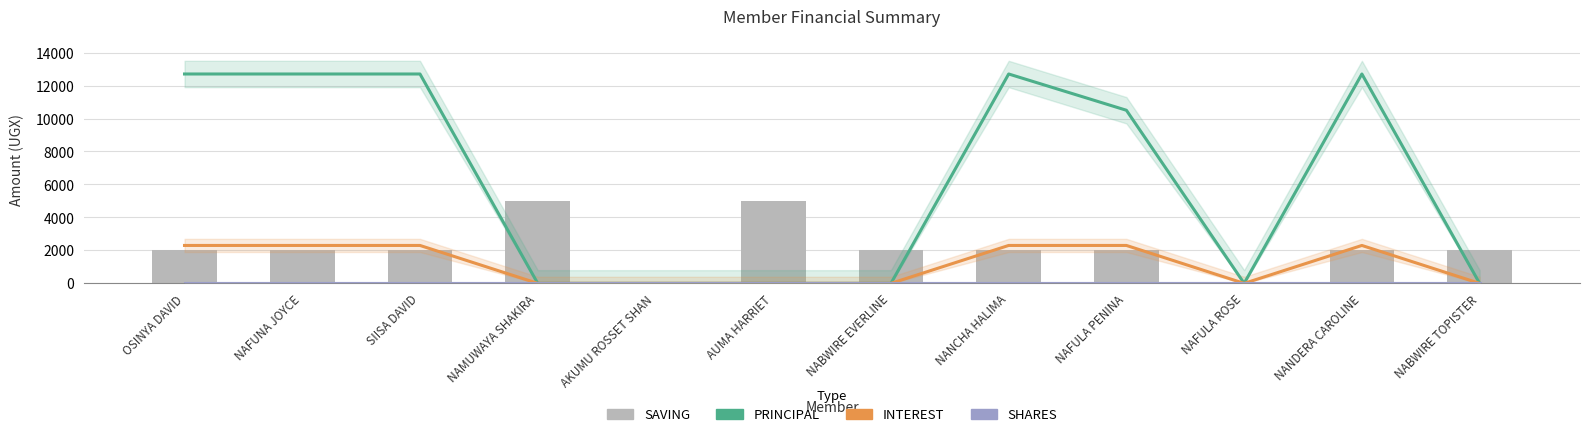

Where is PRINCIPAL nearest to the value 6350?

NAFULA PENINA